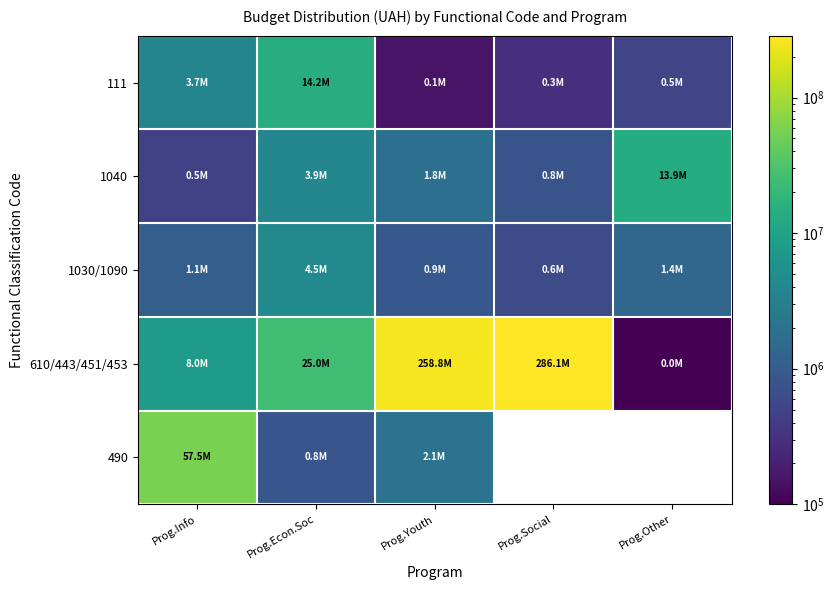

What is the average value of the 610/443/451/453 series?

115562380.0